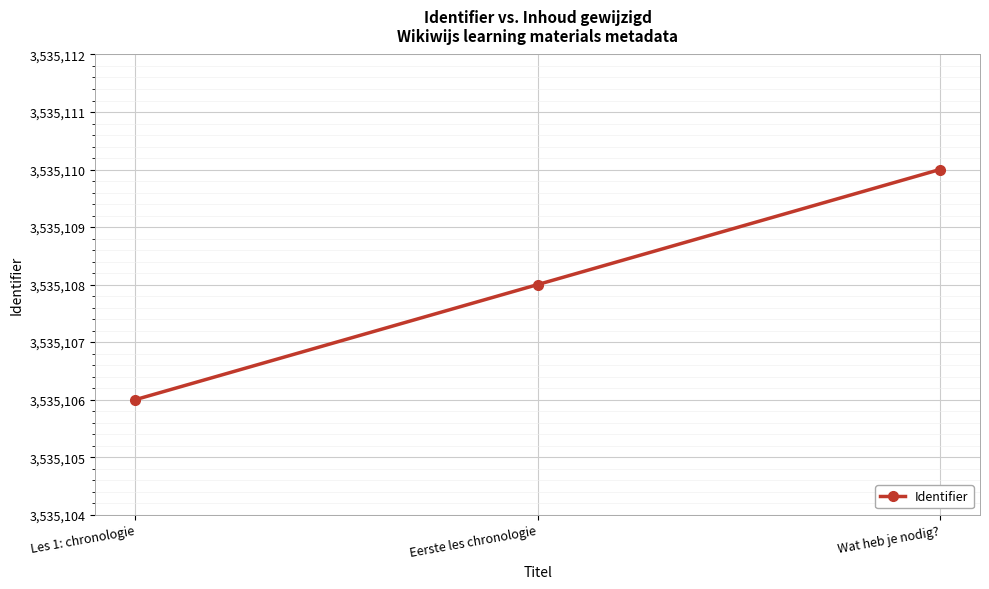

What is the maximum value shown in the chart?

3535110